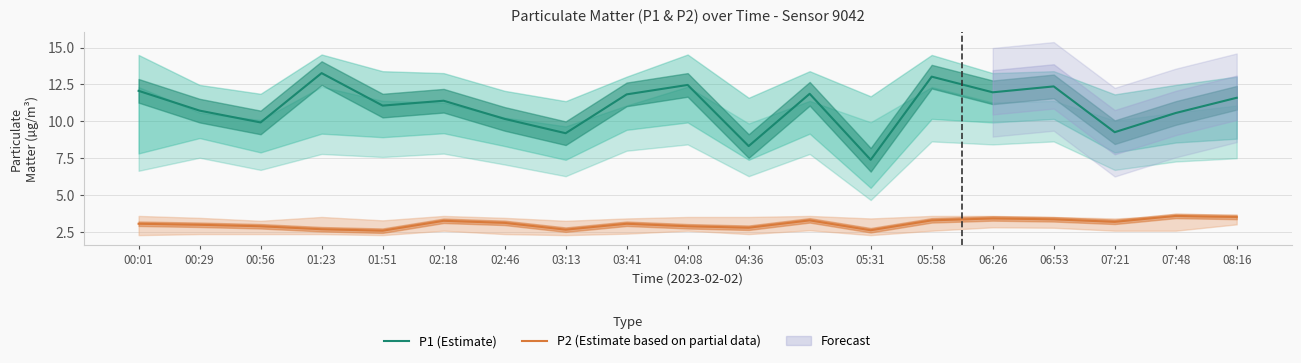

What is the minimum value shown in the chart?

2.6